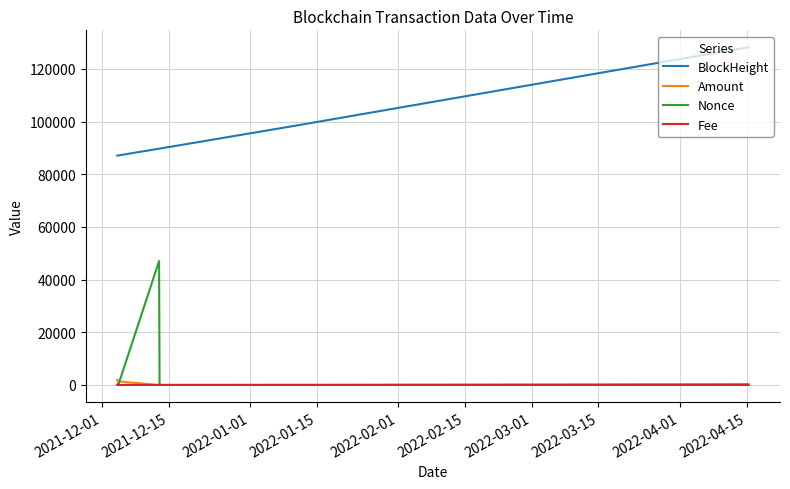

How many lines are shown in the chart?

4